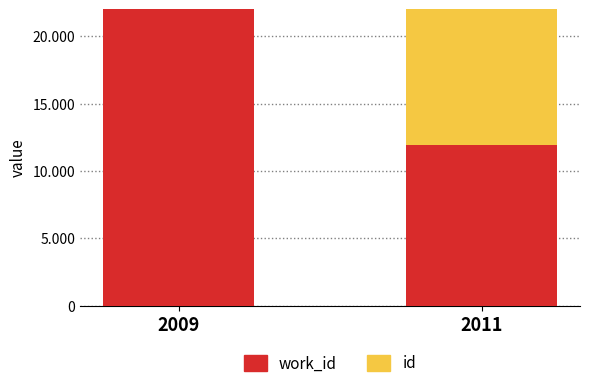

What is the difference between the id values at 2011 and 2009?

95093